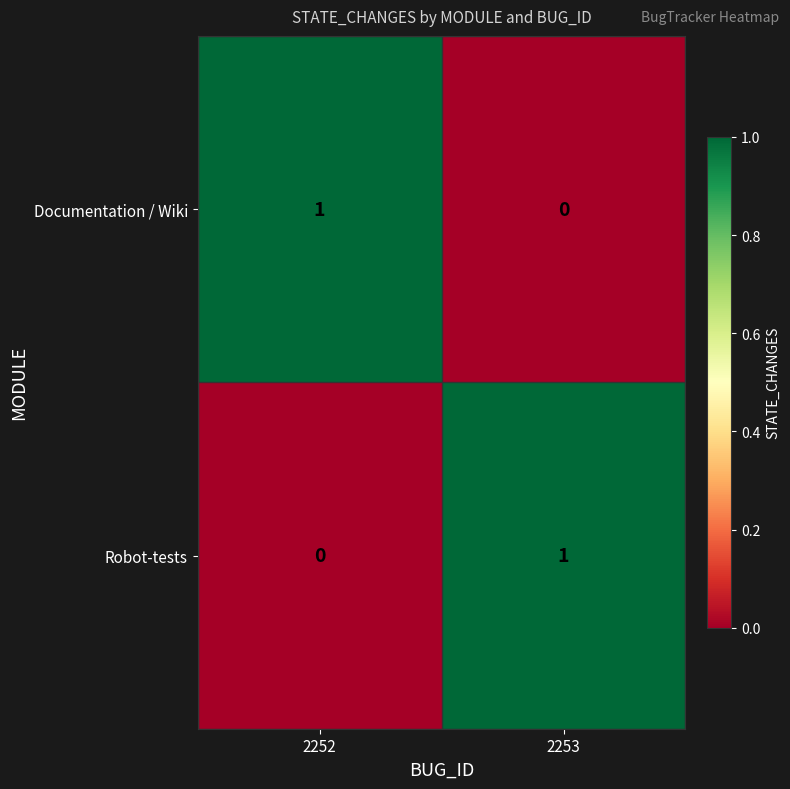

What is the spread (max minus min) of values at 2252?

1